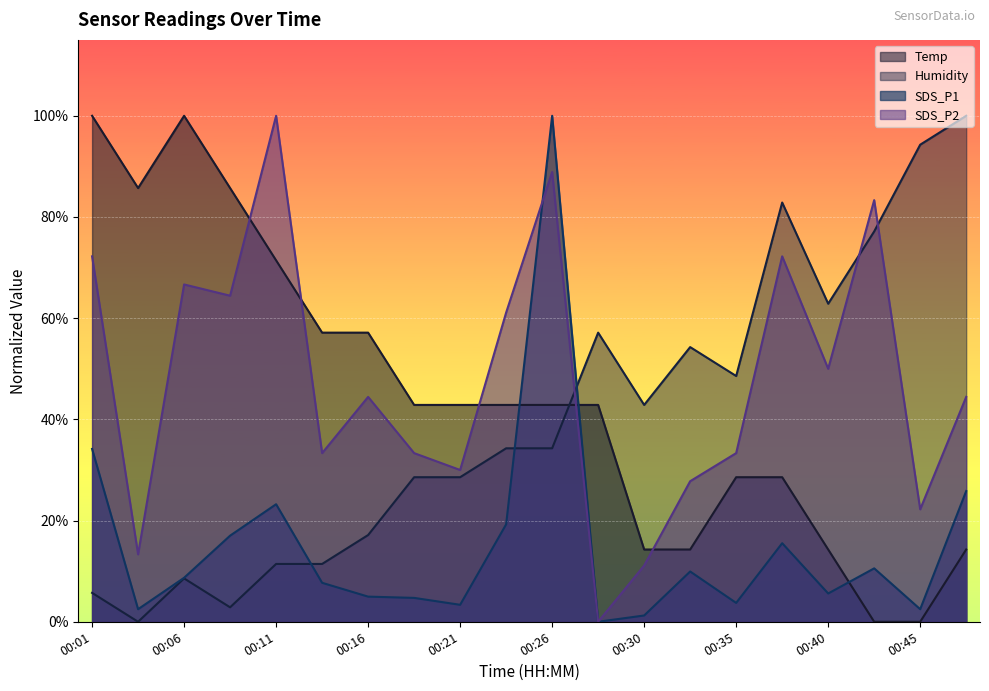

Count the number of categories in the chart.

20